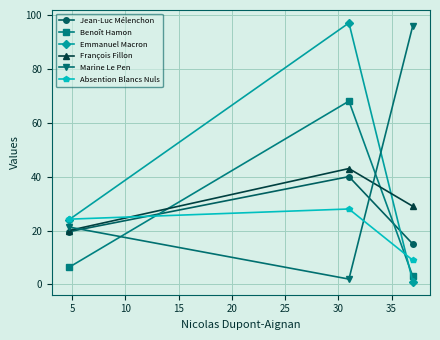

What is the value of the Benoît Hamon point at the 1st from the left?

6.4